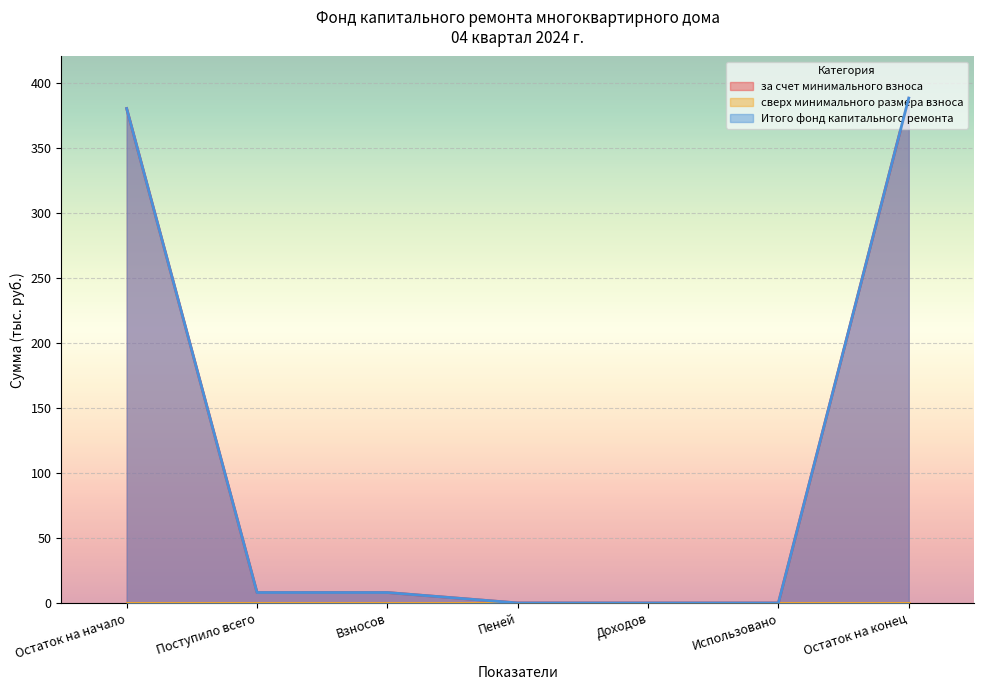

True or false: за счет минимального взноса has a value of 14.1 at Поступило всего.

False